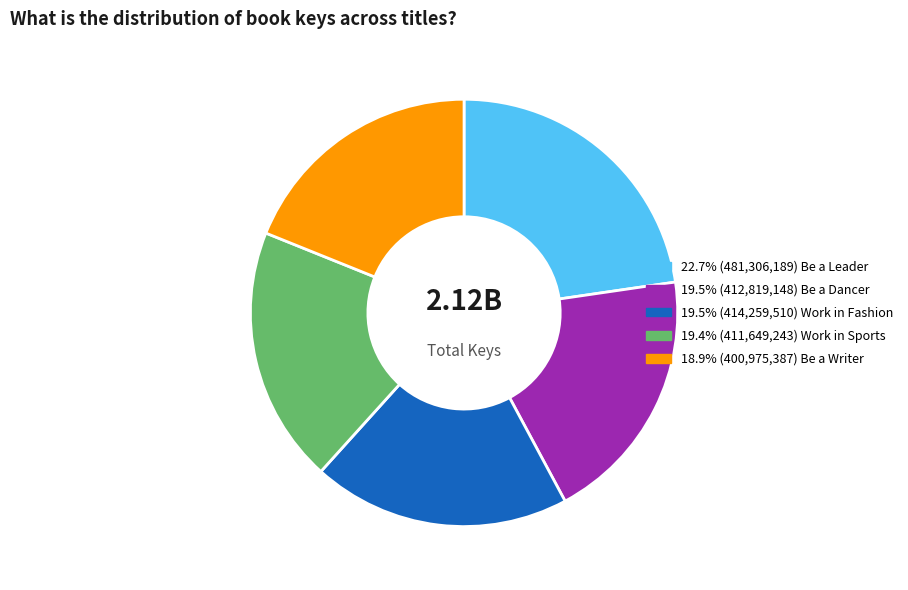

Is there a majority slice in this chart?

No